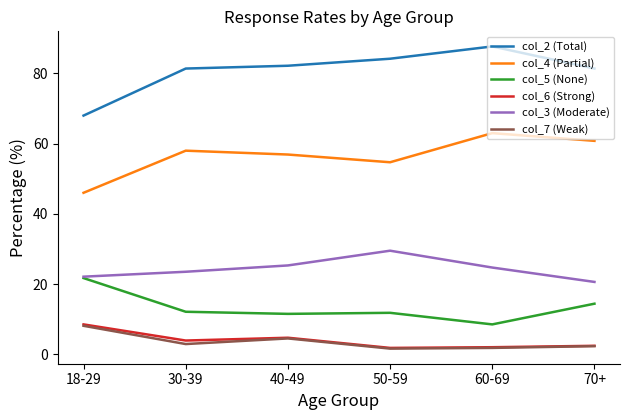

At which category does col_7 (Weak) reach its first local valley?

30-39